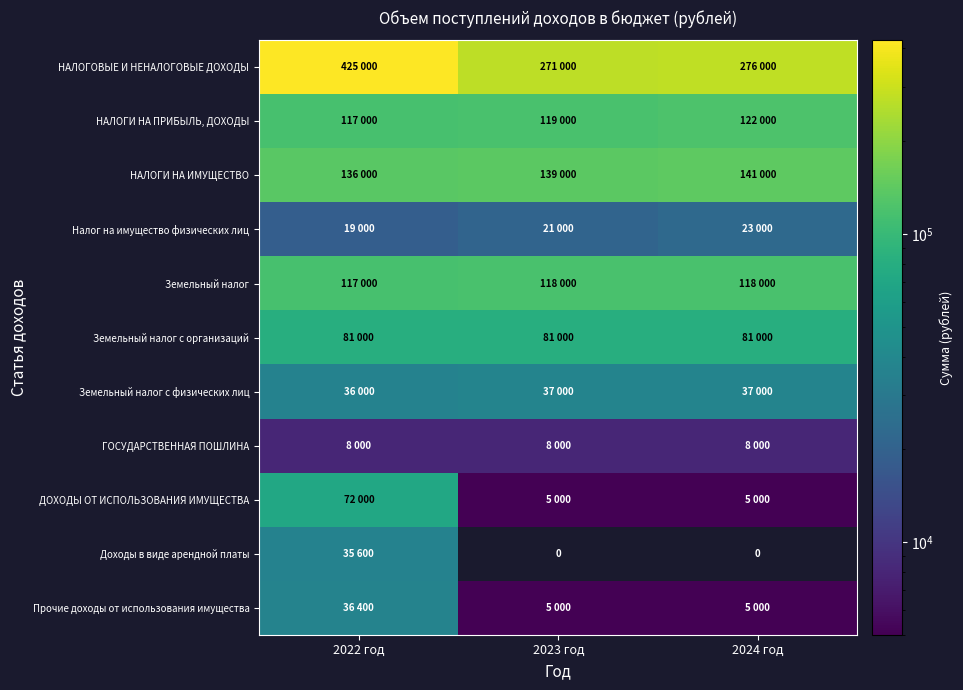

Which series has the largest total across all categories?

НАЛОГОВЫЕ И НЕНАЛОГОВЫЕ ДОХОДЫ